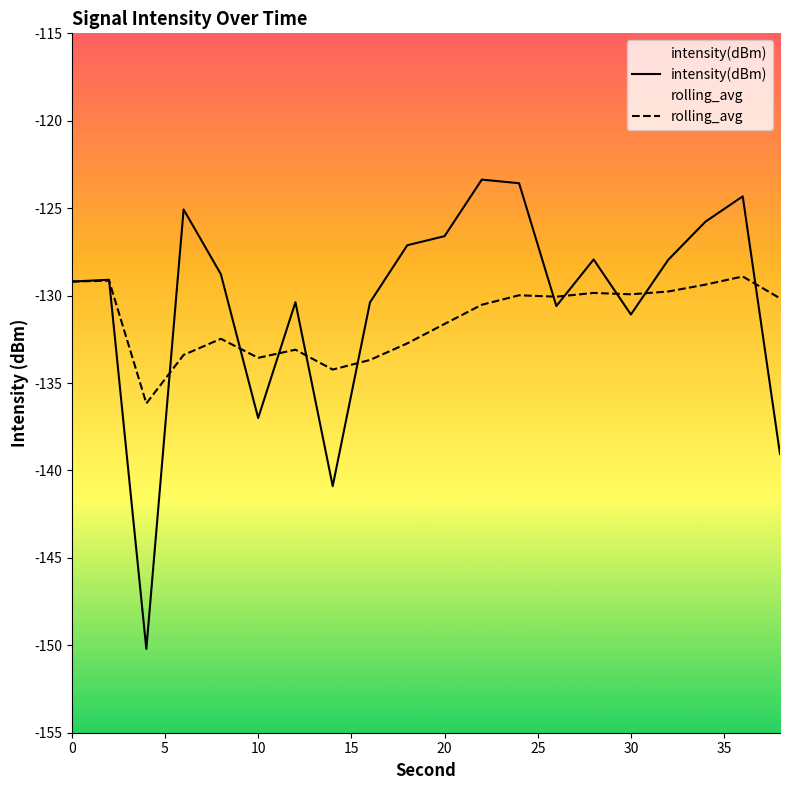

Rank the series by their maximum value, from lowest to highest.

rolling_avg, intensity(dBm)